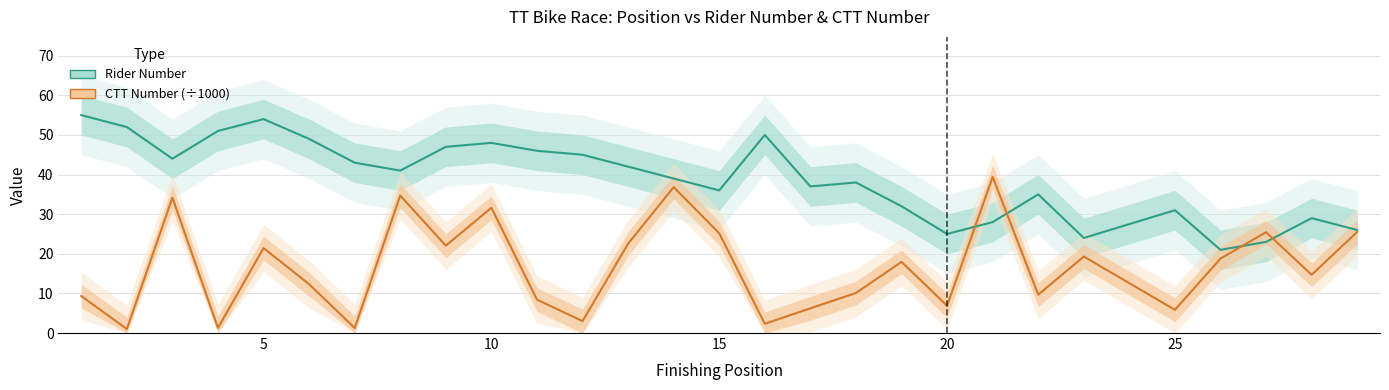

Rank the series at 15 from lowest to highest value.

CTT Number (÷1000), Rider Number